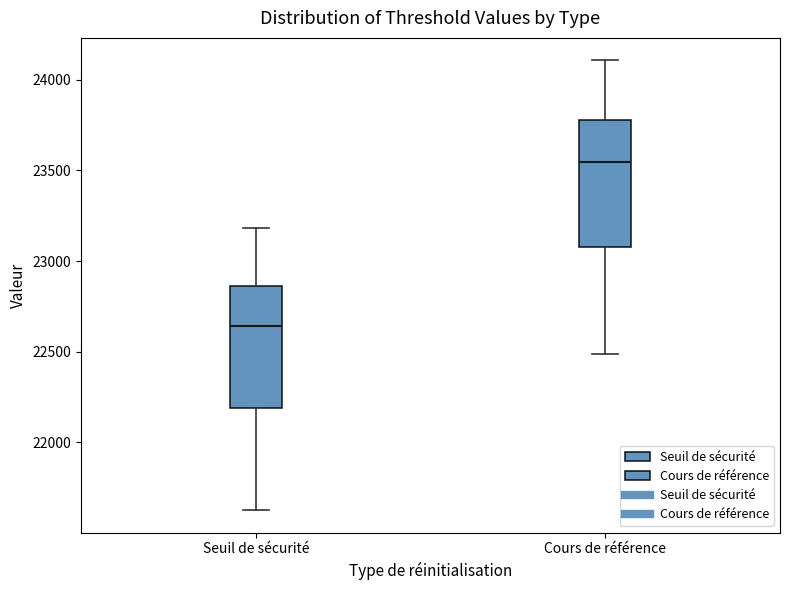

Reading left to right, transcribe this box plot: for each box, give where its median line is, the range the box spans, and where its two whiskers end, as read against the y-axis. The values are not printed on the chart, so give them approximately, as read against the axis.

Seuil de sécurité: median 22650, box 22200 to 22850, whiskers 21650 to 23200
Cours de référence: median 23550, box 23100 to 23800, whiskers 22500 to 24100